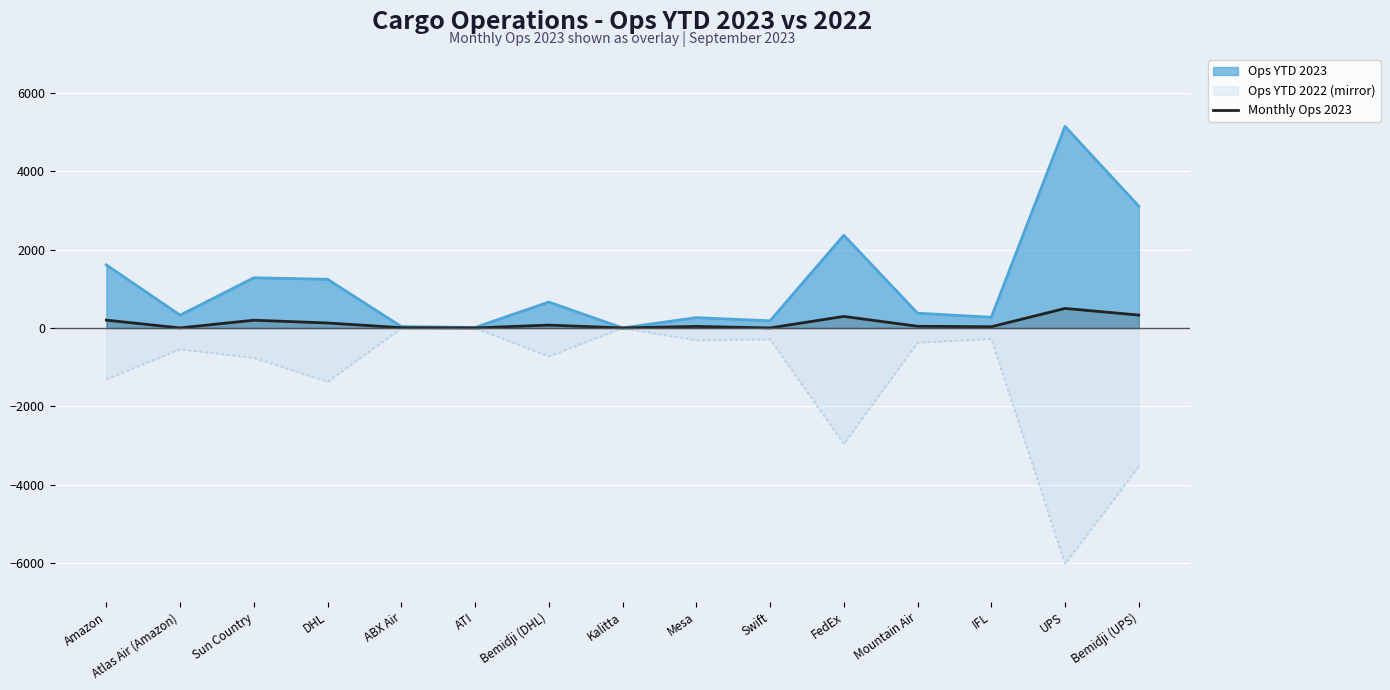

Reading left to right, extract all data points from this chart.

Amazon=201	Atlas Air (Amazon)=2	Sun Country=199	DHL=128	ABX Air=8	ATI=2	Bemidji (DHL)=74	Kalitta=2	Mesa=40	Swift=2	FedEx=296	Mountain Air=44	IFL=32	UPS=500	Bemidji (UPS)=330